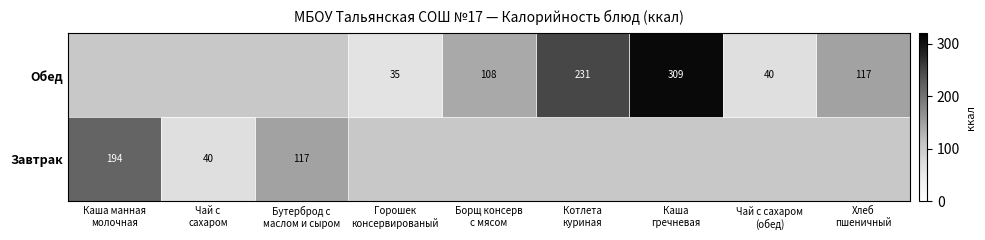

Rank the series at Горошек консервированый from lowest to highest value.

Завтрак, Обед